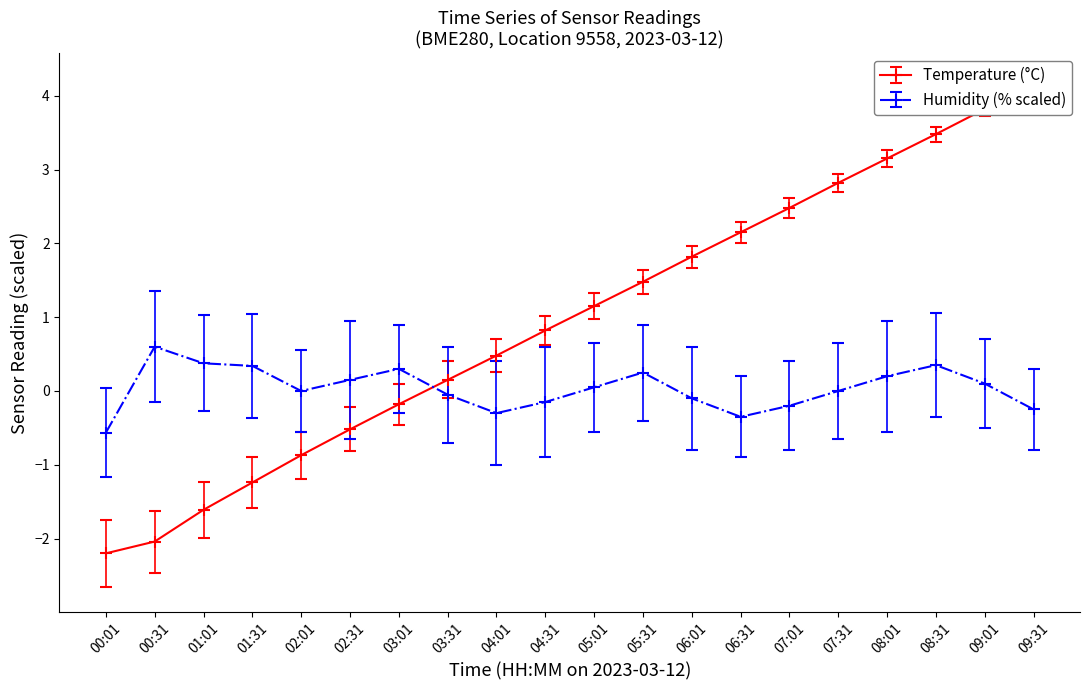

Reading left to right, list all the values displayed in this chart.

temperature: 00:01=-2.2	00:31=-2.0	01:01=-1.6	01:31=-1.2	02:01=-0.9	02:31=-0.5	03:01=-0.2	03:31=0.1	04:01=0.5	04:31=0.8	05:01=1.1	05:31=1.5	06:01=1.8	06:31=2.1	07:01=2.5	07:31=2.8	08:01=3.1	08:31=3.5	09:01=3.8	09:31=4.2
humidity: 00:01=-0.6	00:31=0.6	01:01=0.4	01:31=0.3	02:01=0.0	02:31=0.1	03:01=0.3	03:31=-0.0	04:01=-0.3	04:31=-0.1	05:01=0.0	05:31=0.2	06:01=-0.1	06:31=-0.4	07:01=-0.2	07:31=0.0	08:01=0.2	08:31=0.4	09:01=0.1	09:31=-0.2